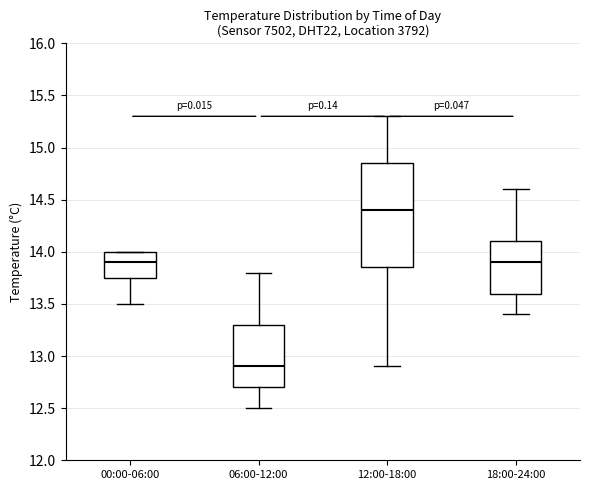

Which box's median line is the lowest?

06:00-12:00